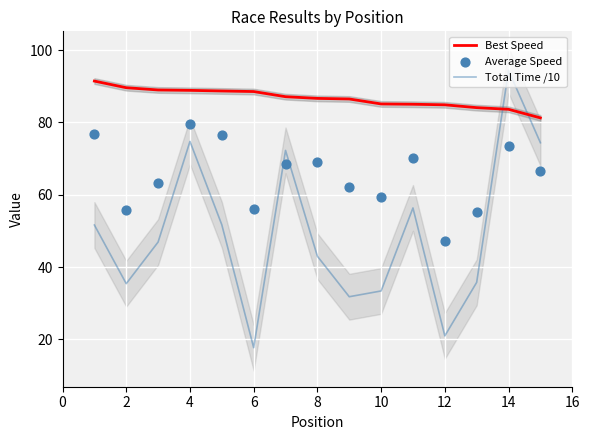

At how many categories does at least one series exceed 18?

15